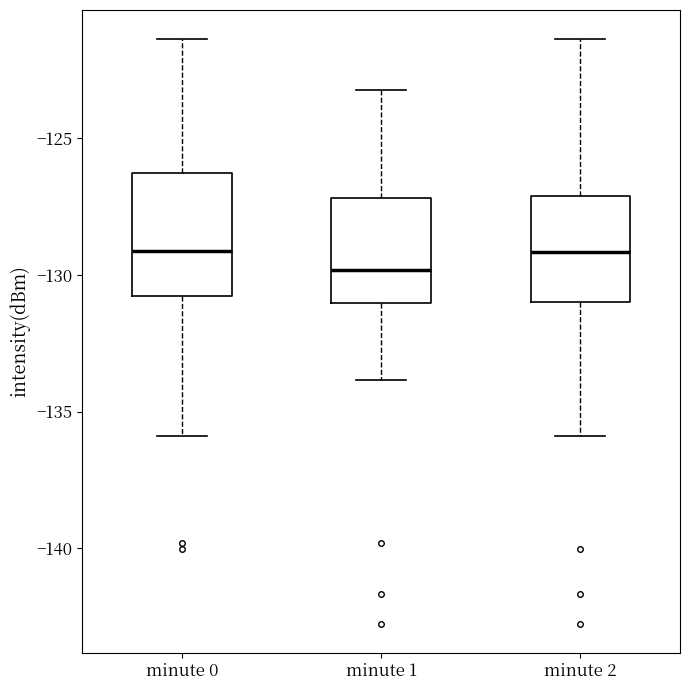

Which box is the tallest, from its lower edge to its upper edge?

minute 0